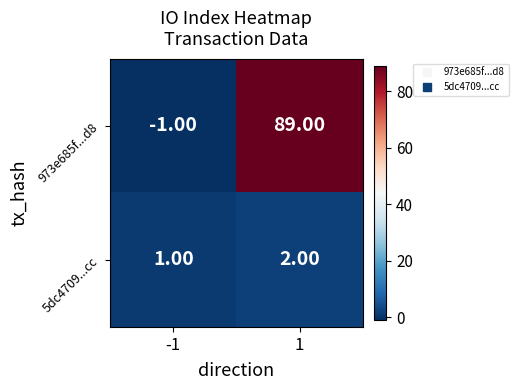

List the labels in order of 5dc4709...cc value, largest first.

1, -1